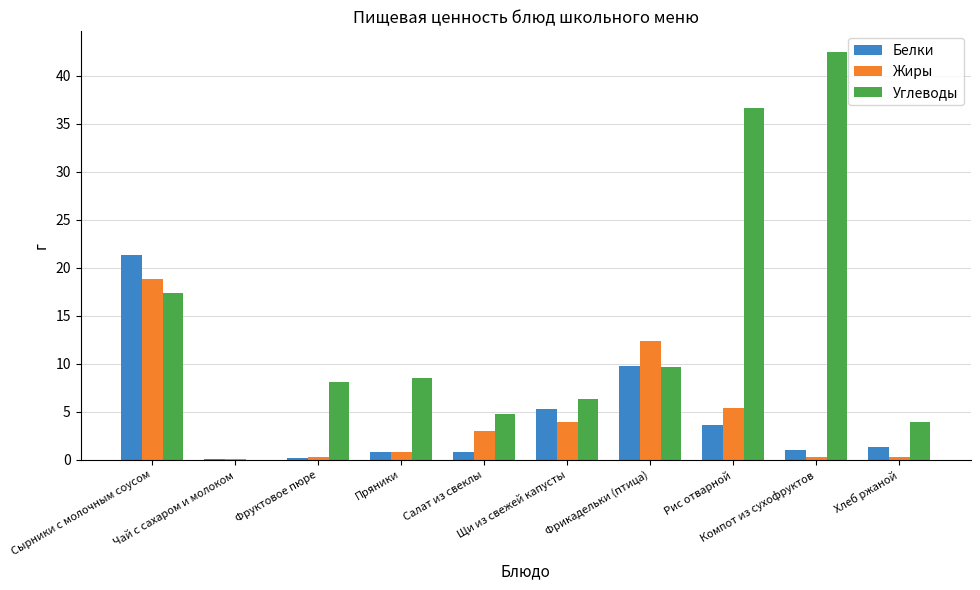

What is the difference between the Углеводы values at Фрикадельки (птица) and Фруктовое пюре?

1.6